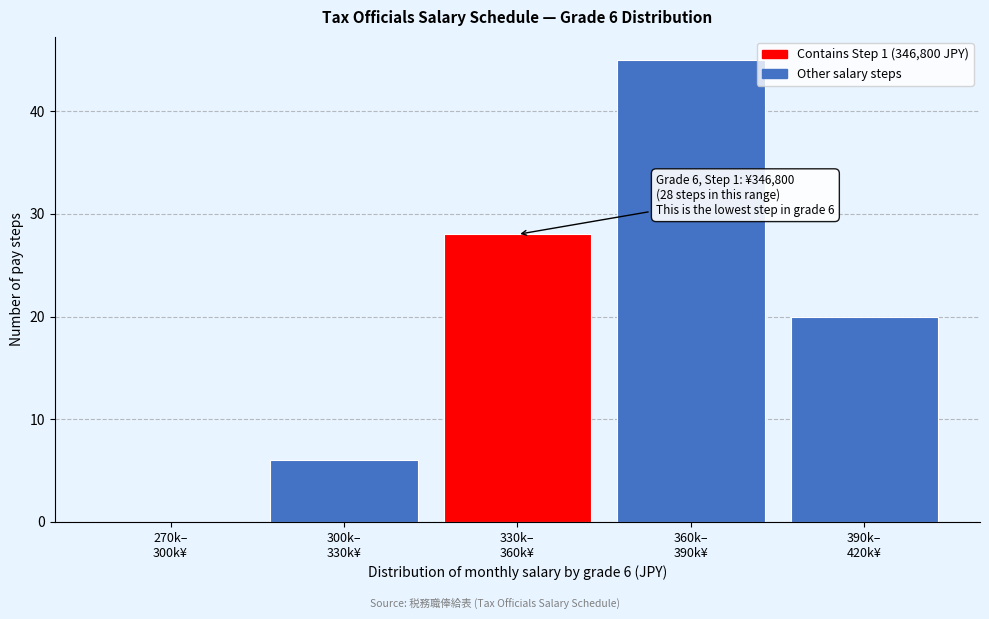

What is the sum of all values?

99